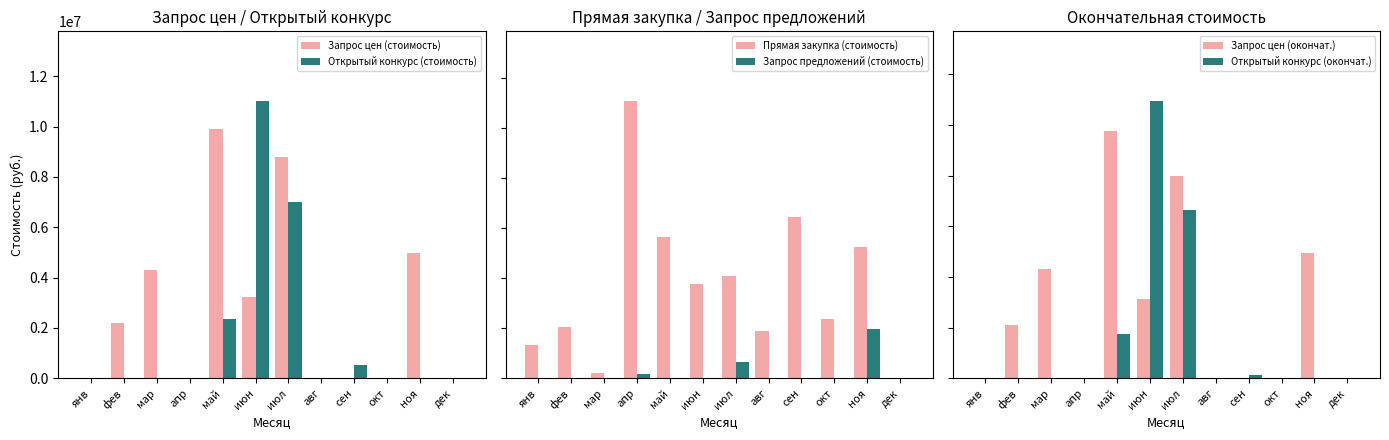

Reading right to left, list all the values displayed in this chart.

Запрос цен (стоимость): дек=0.0	ноя=4960720.0	окт=0.0	сен=0.0	авг=0.0	июл=8795279.0	июн=3249272.0	май=9908734.0	апр=0.0	мар=4302669.0	фев=2195226.0	янв=0.0
Открытый конкурс (стоимость): дек=0.0	ноя=0.0	окт=0.0	сен=530720.0	авг=0.0	июл=7000000.0	июн=11030792.0	май=2375351.8	апр=0.0	мар=0.0	фев=0.0	янв=0.0
Прямая закупка (стоимость): дек=0.0	ноя=13131851.3	окт=5918804.1	сен=16184127.4	авг=4757691.9	июл=10267573.0	июн=9401333.5	май=14118360.1	апр=27771081.7	мар=490857.9	фев=5123827.1	янв=3294908.4
Запрос предложений (стоимость): дек=0.0	ноя=4908159.0	окт=0.0	сен=0.0	авг=0.0	июл=1658379.5	июн=0.0	май=0.0	апр=475775.1	мар=0.0	фев=0.0	янв=0.0
Запрос цен (окончат.): дек=0.0	ноя=4960720.0	окт=0.0	сен=0.0	авг=0.0	июл=7997540.0	июн=3132078.3	май=9750371.3	апр=0.0	мар=4302669.0	фев=2115200.0	янв=0.0
Открытый конкурс (окончат.): дек=0.0	ноя=0.0	окт=0.0	сен=132500.0	авг=0.0	июл=6650000.0	июн=10952780.0	май=1734481.7	апр=0.0	мар=0.0	фев=0.0	янв=0.0